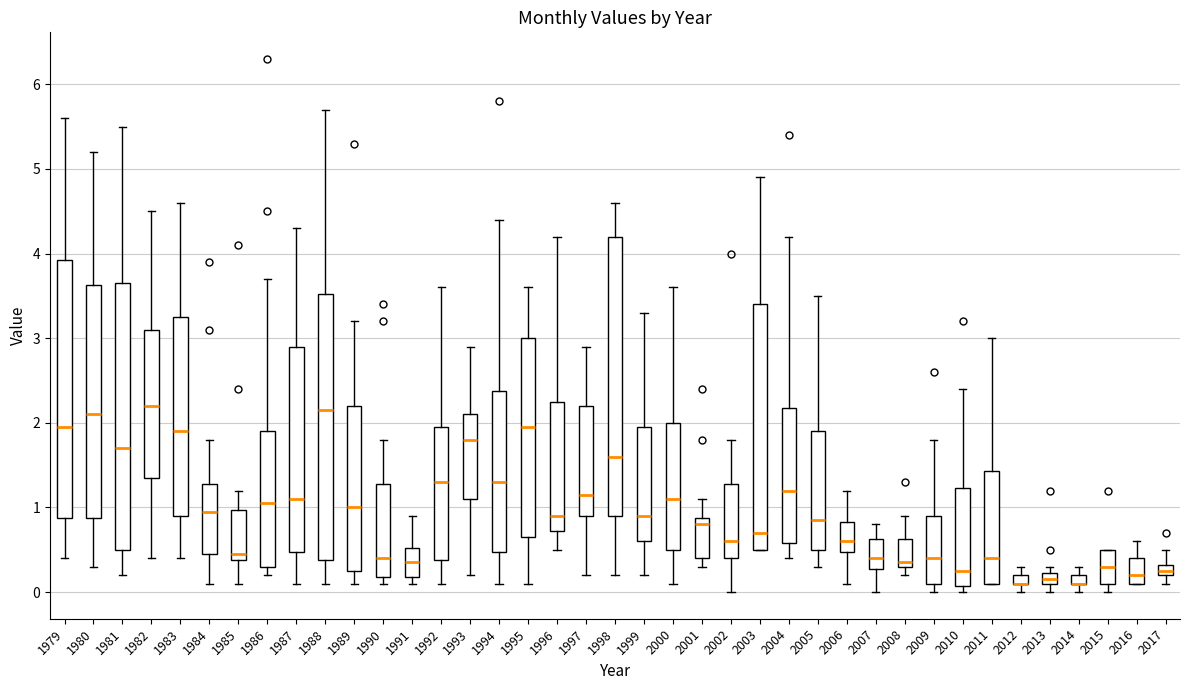

Which box is the tallest, from its lower edge to its upper edge?

1998